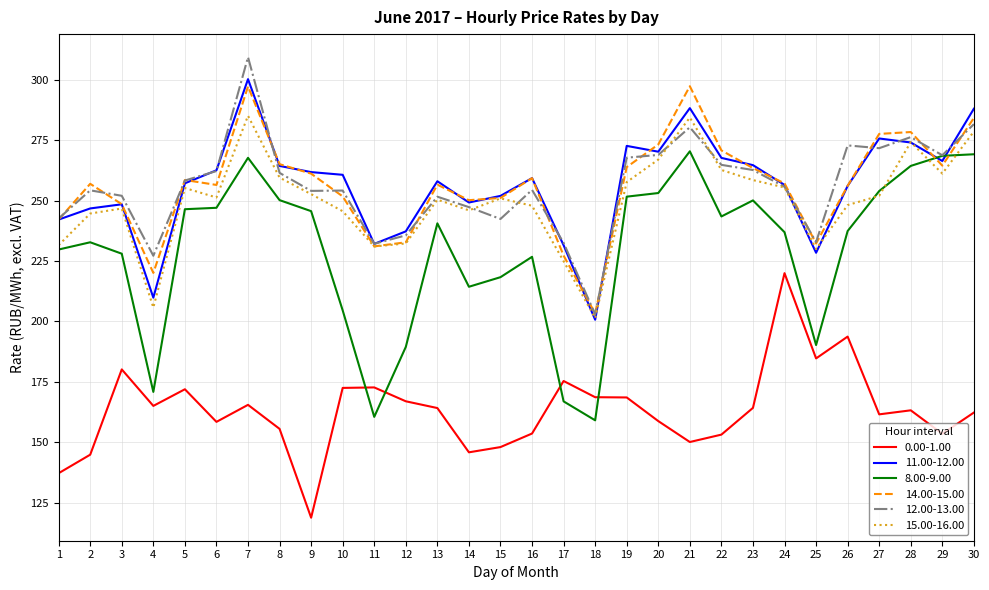

What is the difference between the maximum and minimum values in the 11.00-12.00 series?

99.6